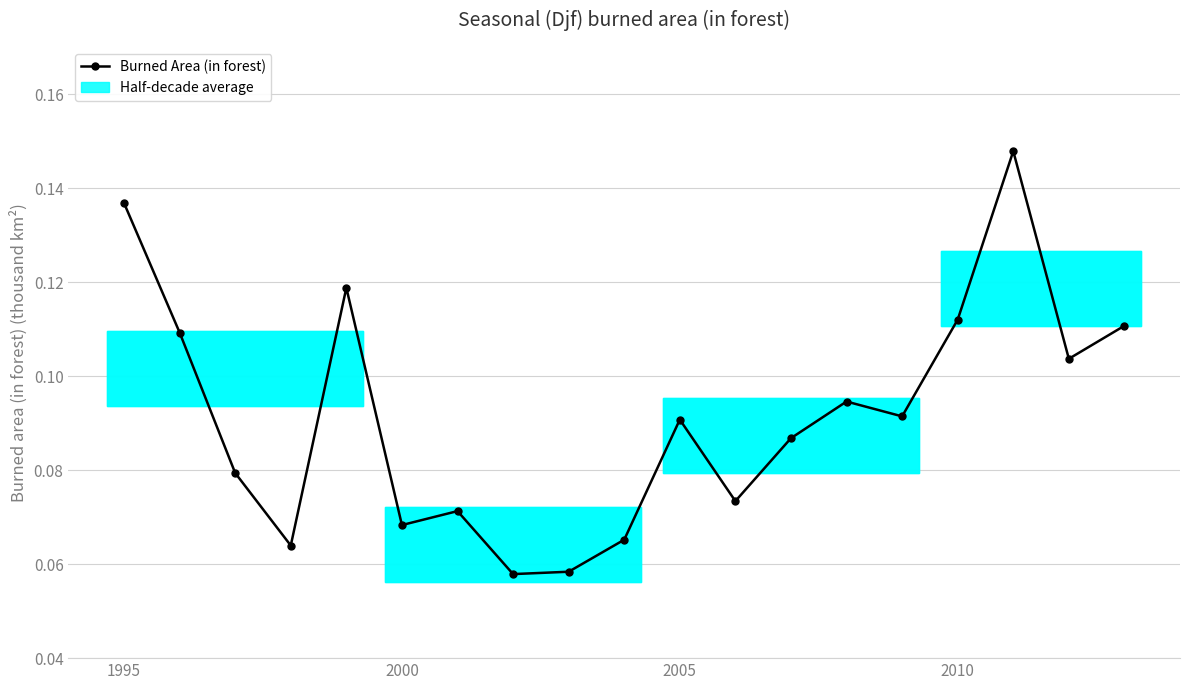

Count the values in the range 0 to 1.

19